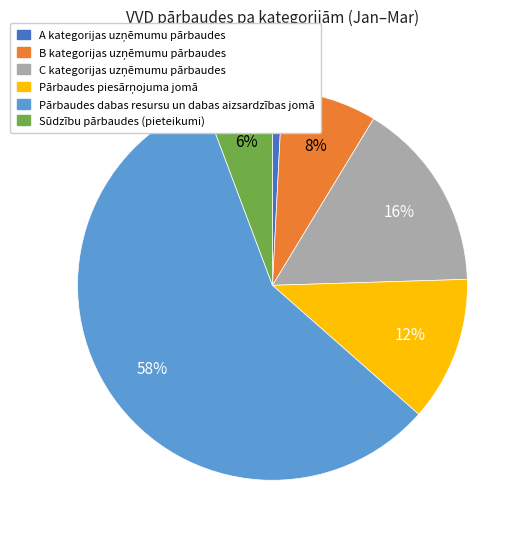

To the nearest percent, what is the combined percentage of Pārbaudes dabas resursu un dabas aizsardzības jomā and Sūdzību pārbaudes (pieteikumi)?

63%